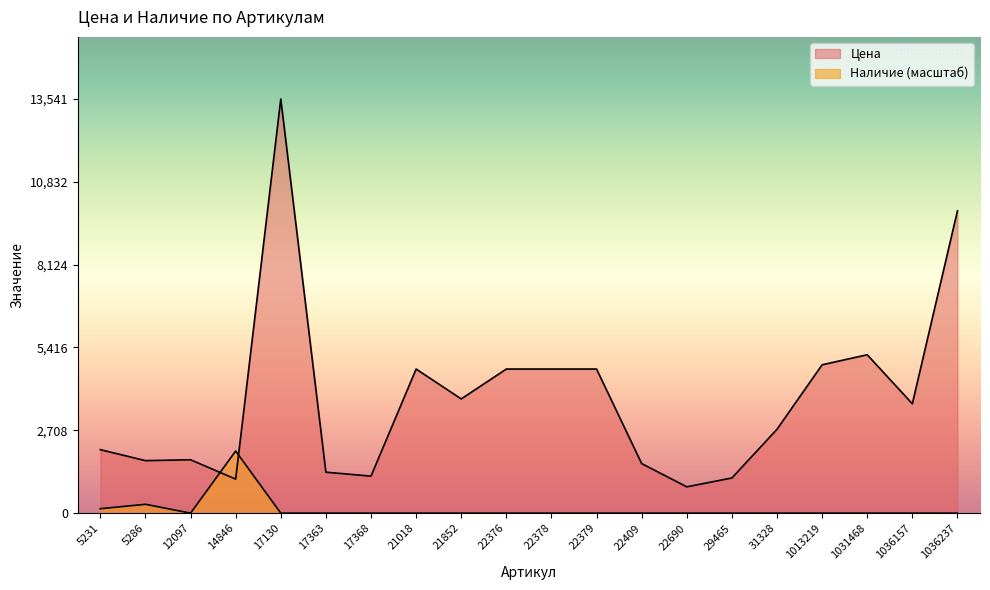

List the series in order of their peak value, highest first.

Цена, Наличие